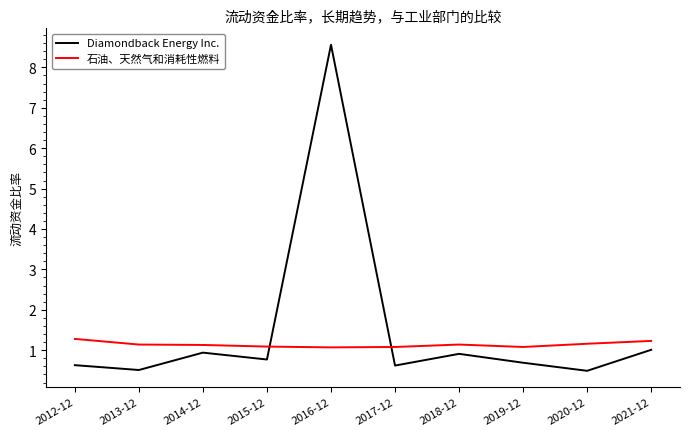

What is the total value across all series at 2017-12?

1.7